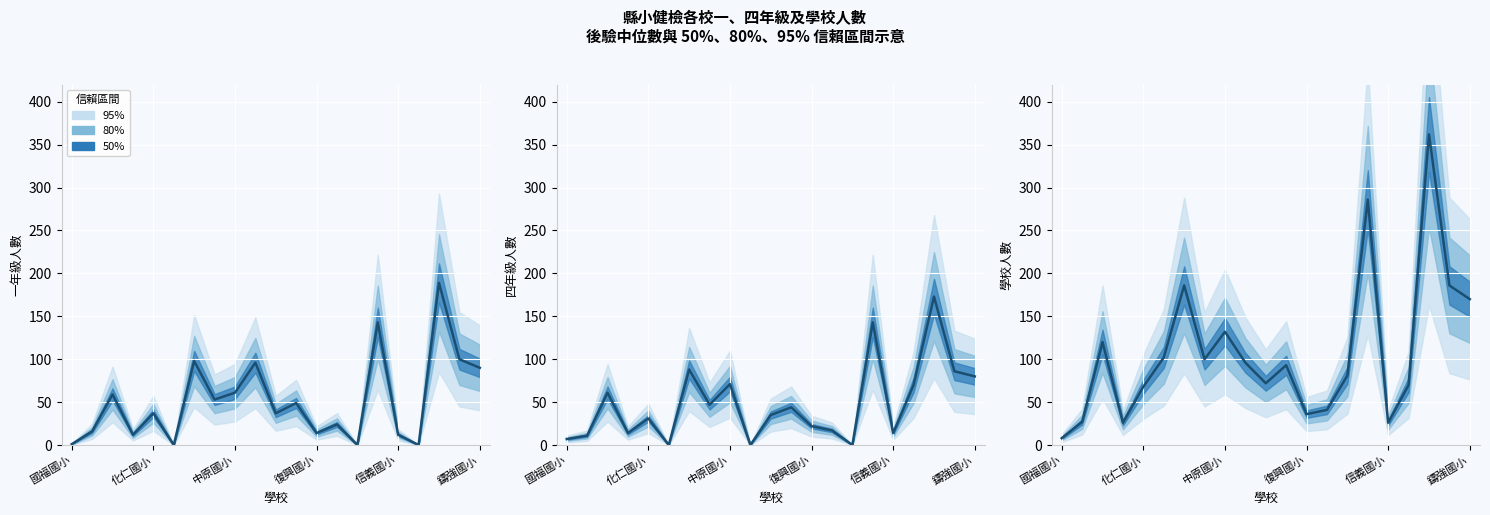

Between which two adjacent categories do 四年級人數 and 一年級人數 first intersect?

國福國小 and 化仁國小